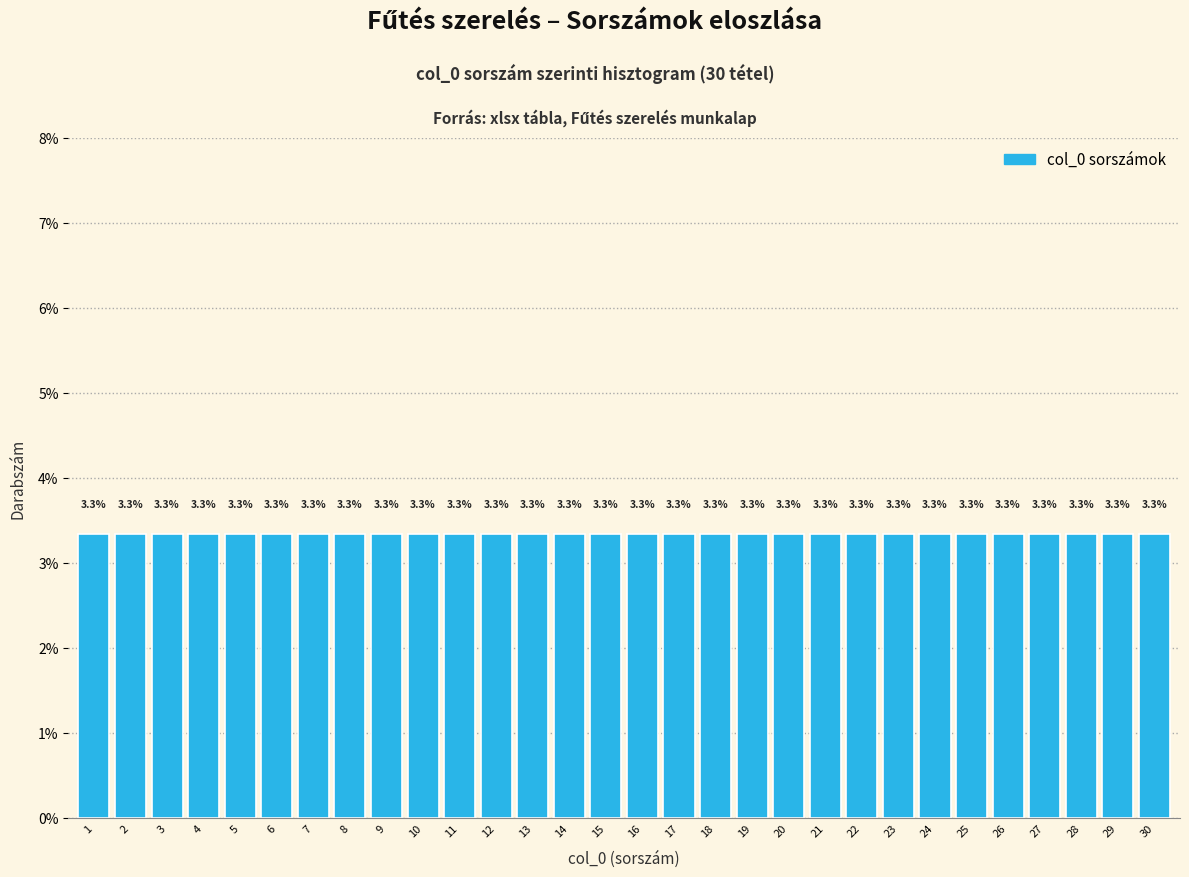

What is the height of the bar covering 13.5 to 14.5 on the x-axis?

3.3